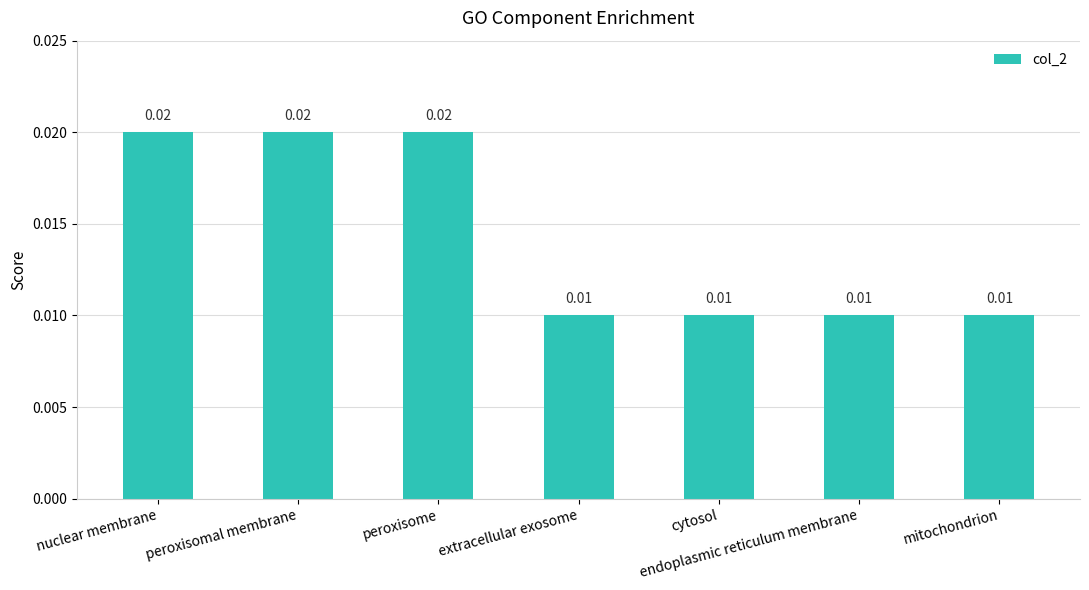

What is the label of the 2nd bar from the left?

peroxisomal membrane